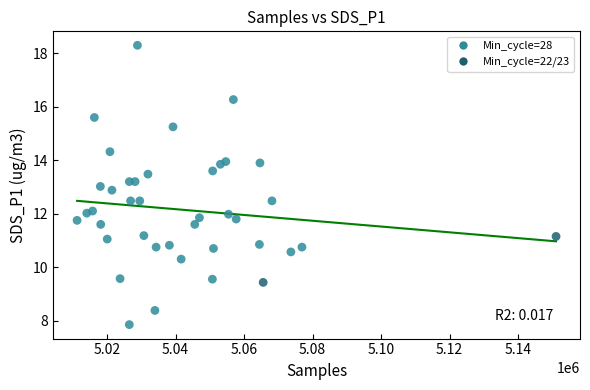

What is the range of X values (max minus min)?

139856.0